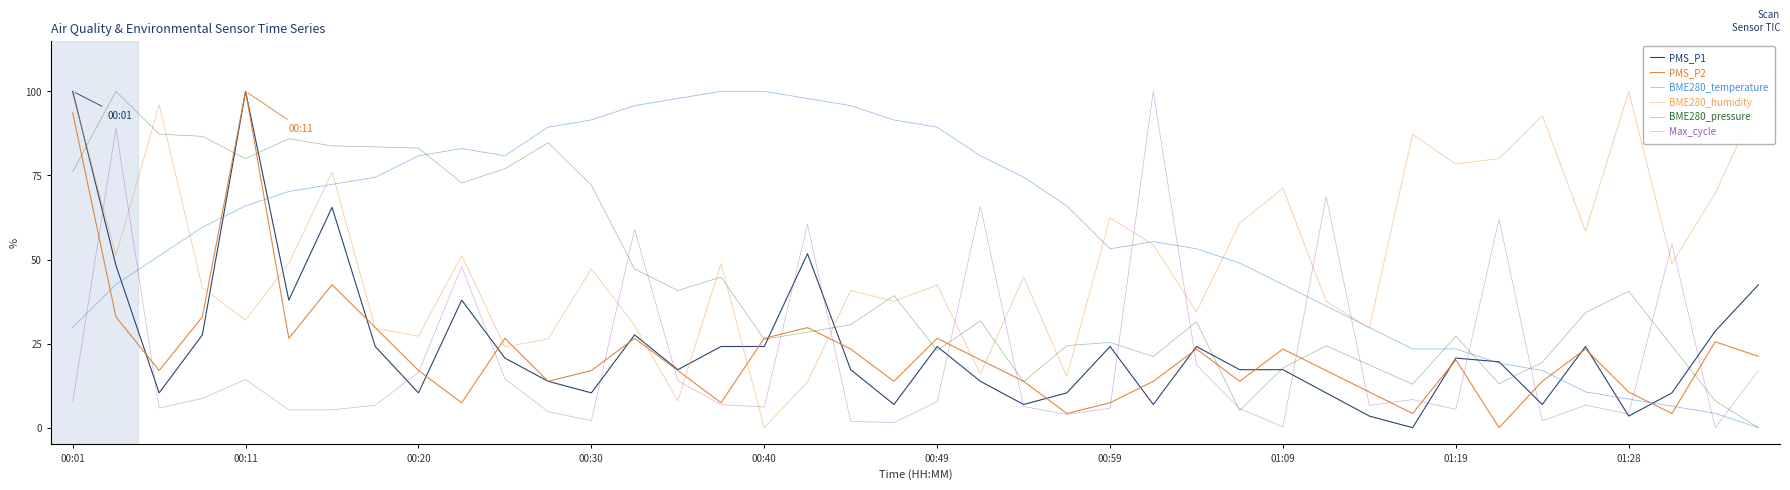

How many times do Max_cycle and BME280_temperature cross each other?

11